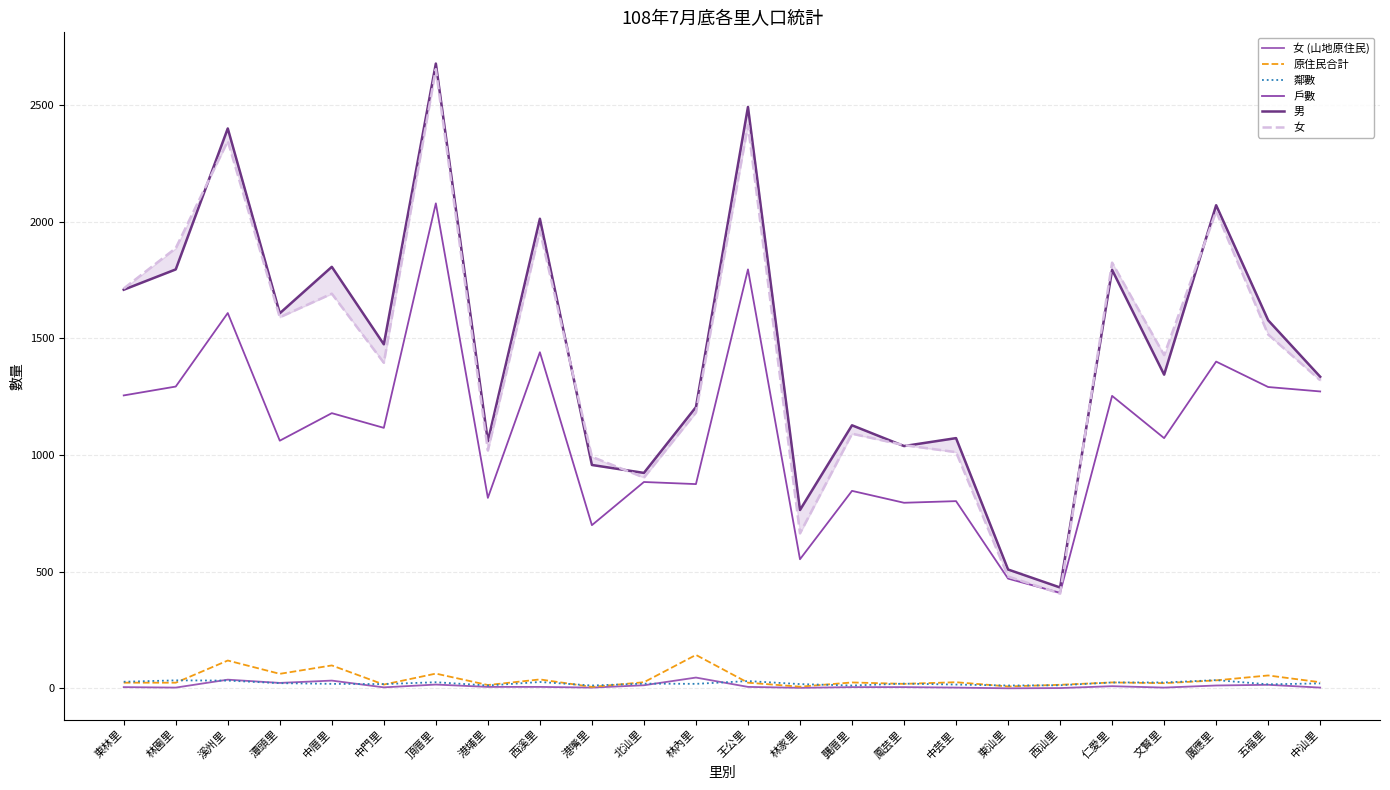

How many interior local valleys does the 戶數 series have?

9